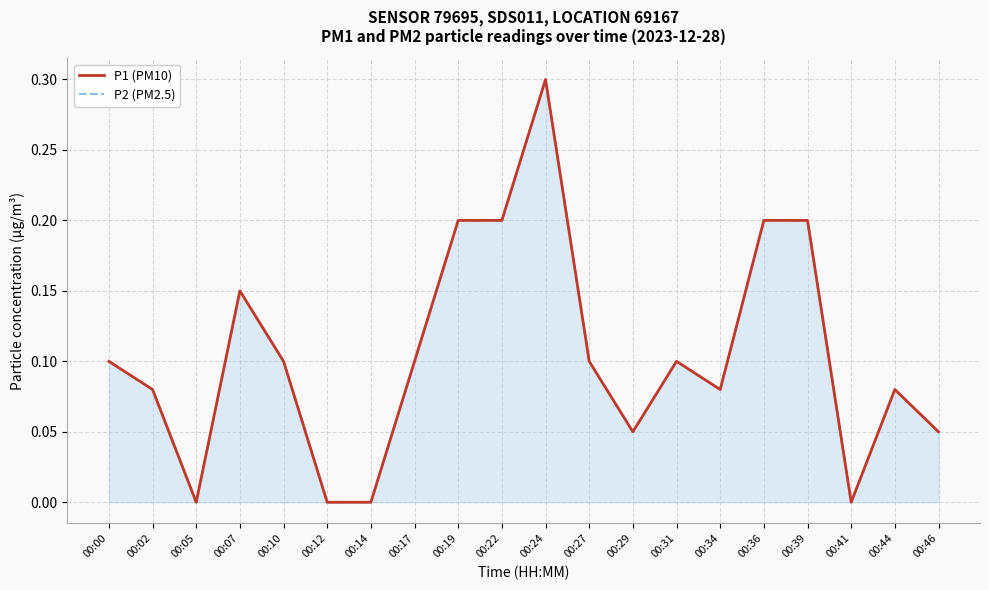

What value does the P2 (PM2.5) series have at 00:24?

0.3